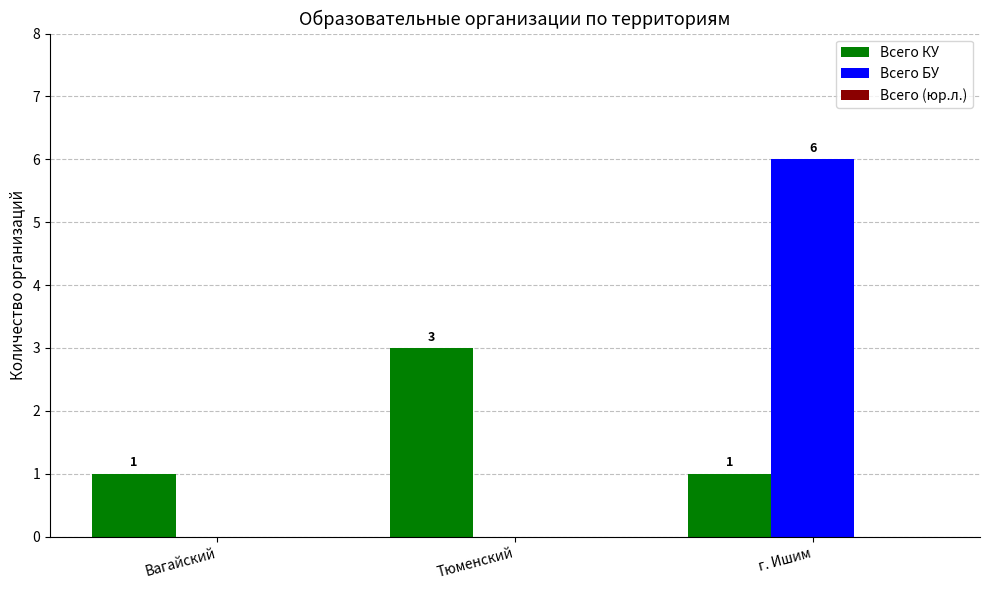

What is the approximate value of Всего КУ at Тюменский?

3